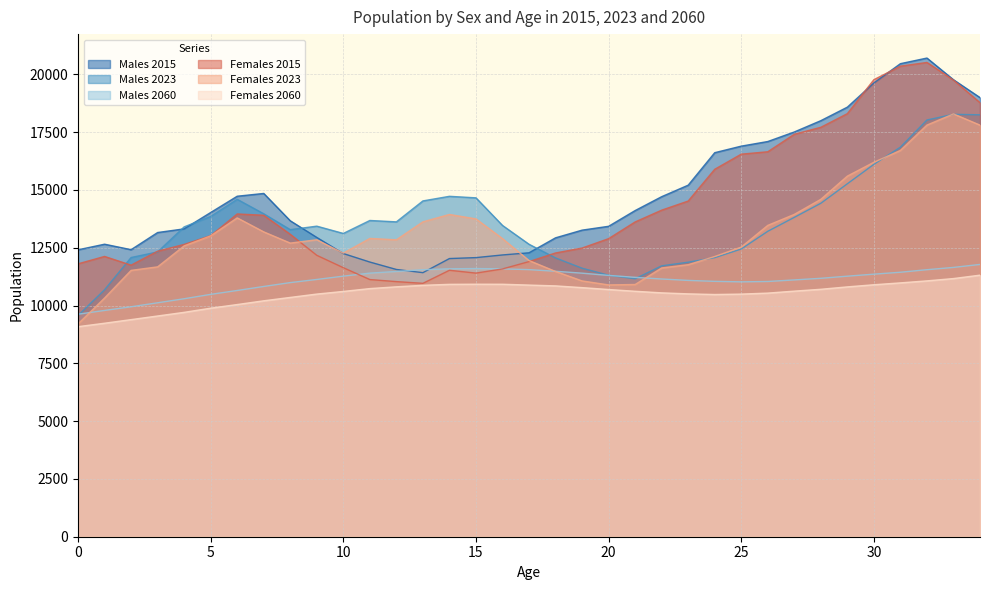

Reading left to right, transcribe all the data shown in this chart.

Males 2015: 12410	12652	12415	13157	13315	14023	14727	14847	13665	12944	12248	11880	11559	11421	12031	12072	12187	12280	12928	13260	13426	14107	14707	15205	16610	16893	17093	17506	17995	18580	19627	20460	20703	19765	18993
Males 2023: 9567	10682	12076	12318	13401	13852	14593	13967	13281	13432	13117	13678	13618	14524	14723	14657	13463	12649	12058	11614	11310	11156	11716	11874	12069	12445	13210	13813	14422	15266	16106	16850	18024	18270	18248
Males 2060: 9624	9787	9946	10118	10293	10482	10650	10824	10991	11127	11270	11401	11473	11550	11588	11599	11585	11552	11481	11399	11303	11218	11147	11086	11045	11023	11039	11107	11177	11269	11356	11439	11549	11648	11777
Females 2015: 11803	12123	11746	12349	12643	13020	13960	13903	13080	12171	11636	11123	11034	10960	11524	11402	11582	11900	12273	12486	12892	13615	14124	14519	15892	16546	16650	17407	17708	18299	19768	20352	20513	19750	18773
Females 2023: 9204	10324	11520	11672	12580	13012	13790	13185	12700	12844	12265	12901	12842	13619	13938	13746	12893	11945	11474	11064	10891	10909	11624	11765	12120	12527	13466	13941	14593	15597	16196	16708	17804	18287	17802
Females 2060: 9085	9234	9390	9547	9705	9885	10042	10204	10350	10495	10609	10732	10809	10874	10916	10922	10920	10884	10849	10774	10692	10616	10548	10504	10476	10494	10537	10622	10702	10806	10898	10979	11066	11166	11313